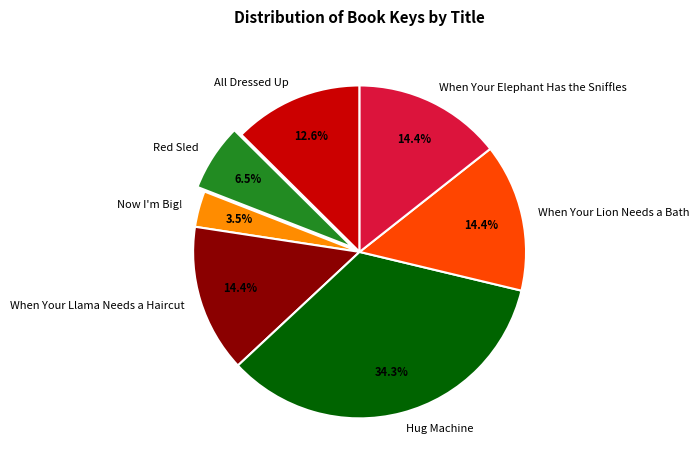

Does When Your Llama Needs a Haircut represent more than half of the total?

No